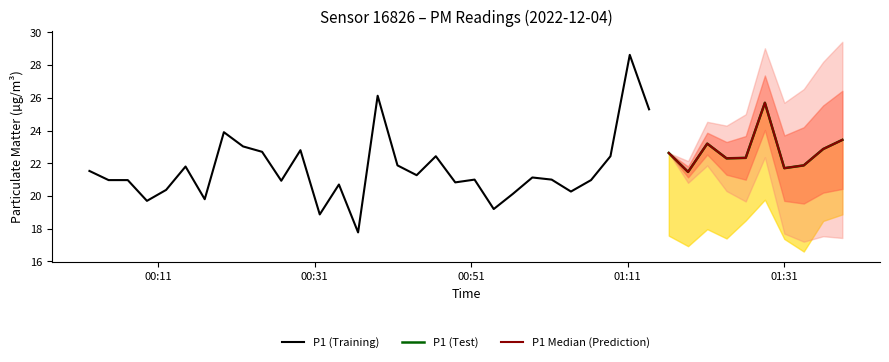

What is the greatest value displayed?

28.6